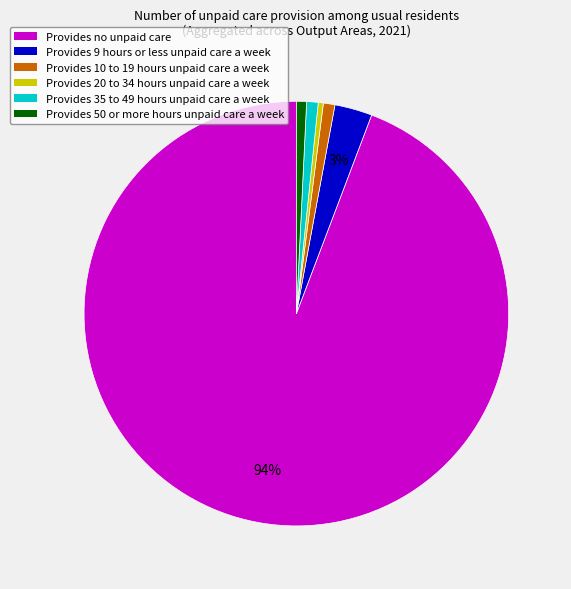

Which slice is the largest?

Provides no unpaid care